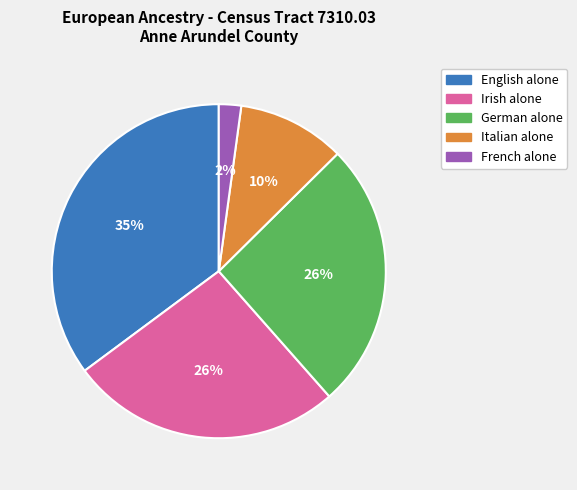

Which category has the biggest portion of the pie?

English alone